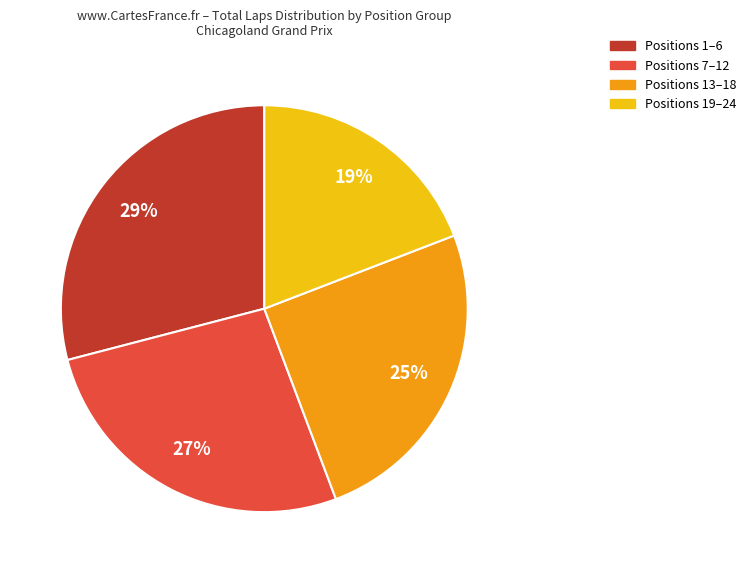

Is there any slice that represents more than half of the pie?

No